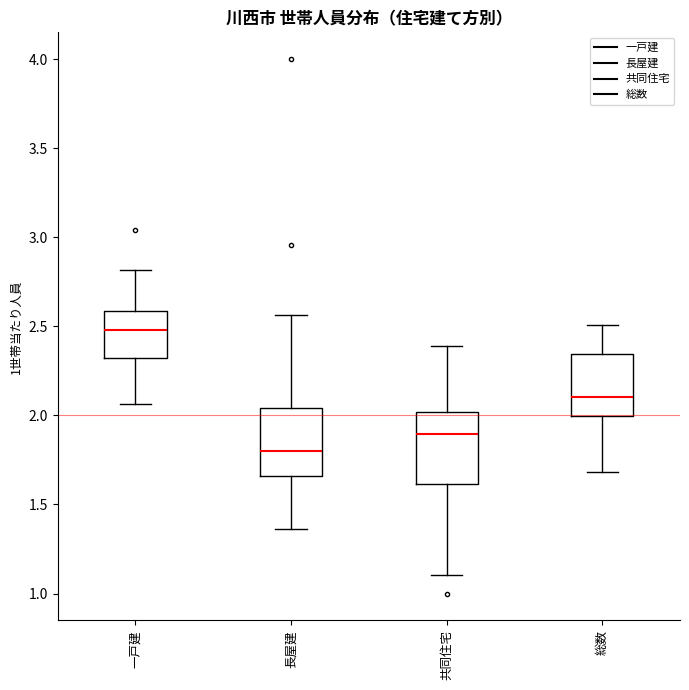

Which box has the lowest median line?

長屋建